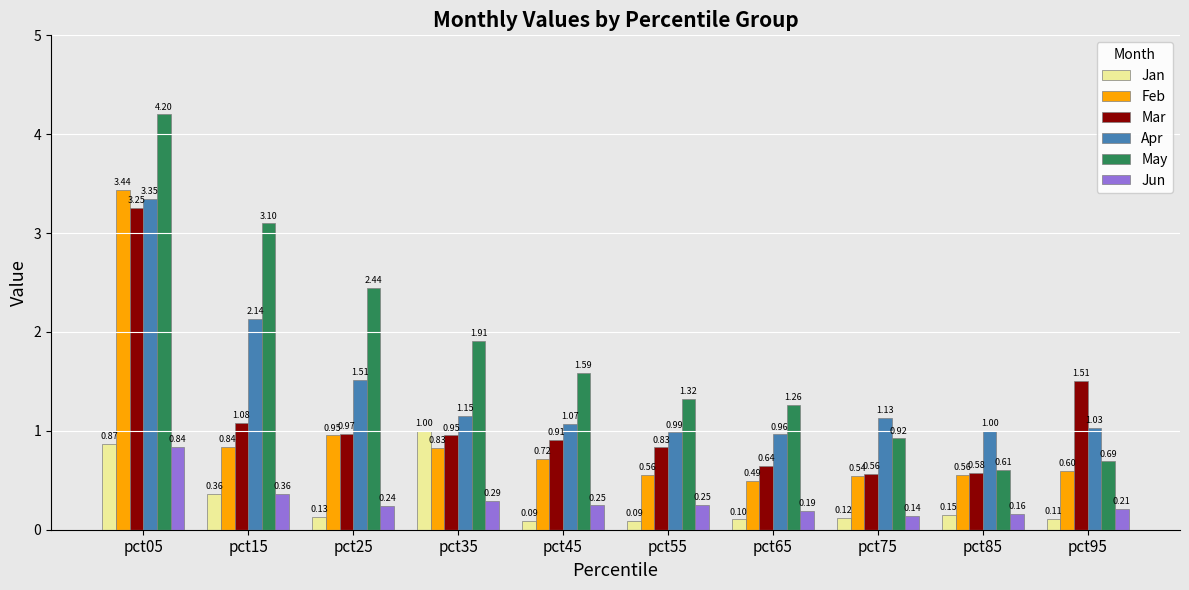

What is the sum of the May values at pct45 and pct15?

4.7